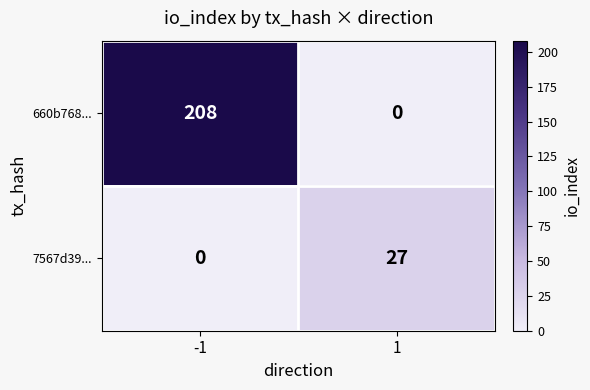

How many values in 660b768... are above zero?

1